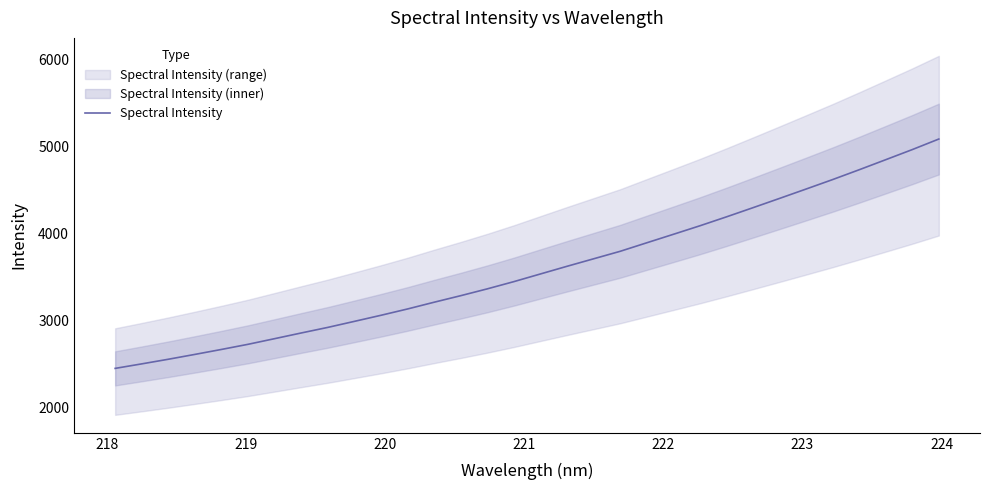

How many data points are less than 3536?

16